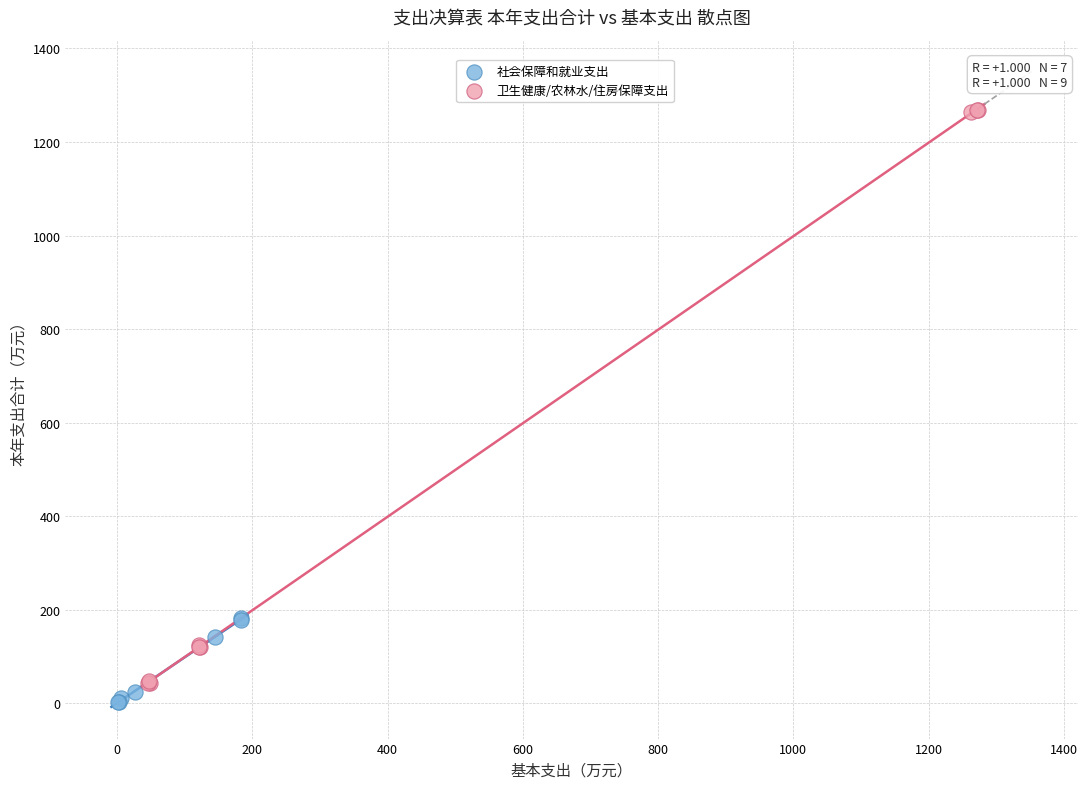

What are all the series names shown in the legend?

社会保障和就业支出, 卫生健康/农林水/住房保障支出